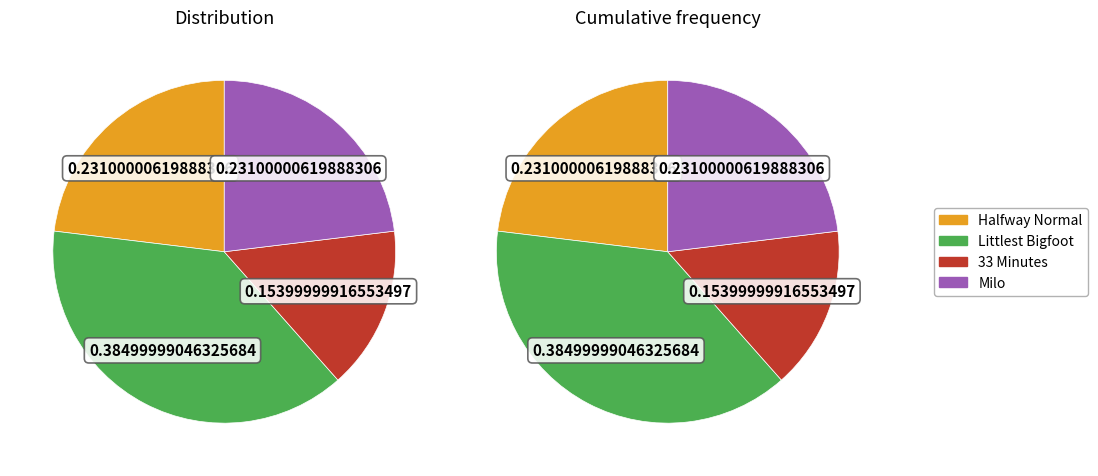

Combined, do Littlest Bigfoot and Halfway Normal account for over 50%?

Yes